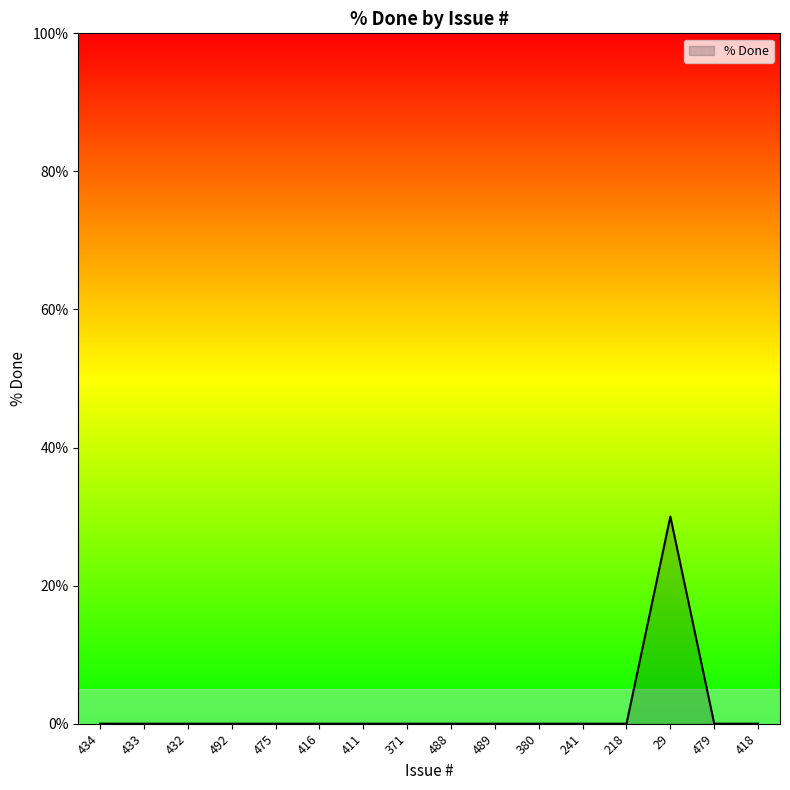

Is it true that the value at 416 is 9?

False